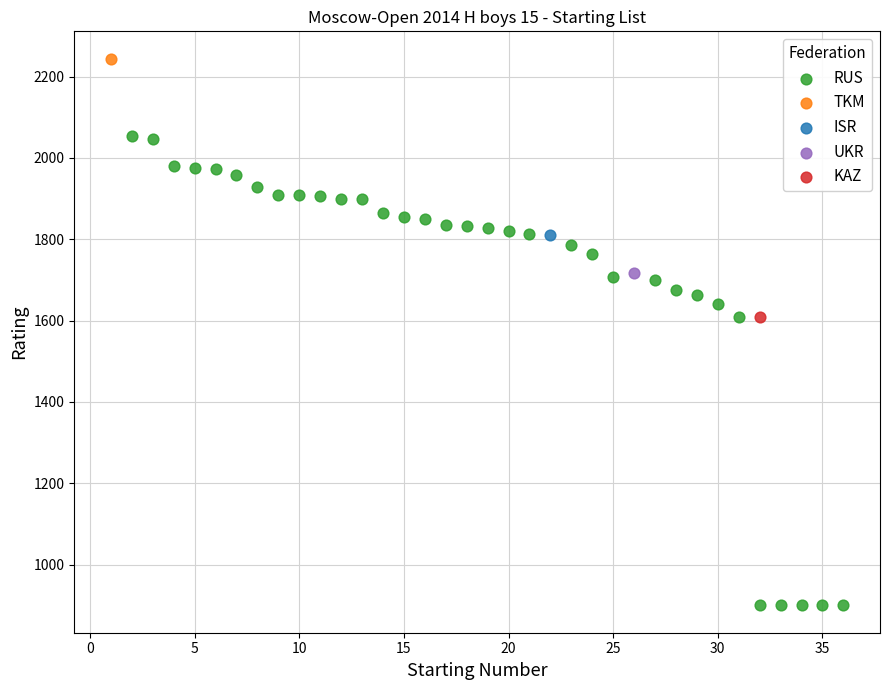

What are all the series names shown in the legend?

RUS, TKM, ISR, UKR, KAZ